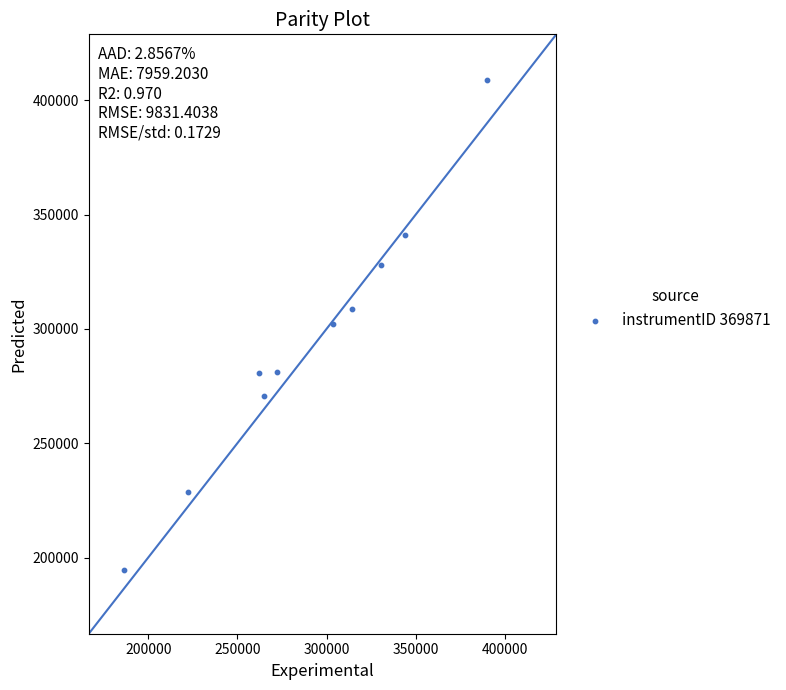

What is the range of Y values (max minus min)?

214365.1